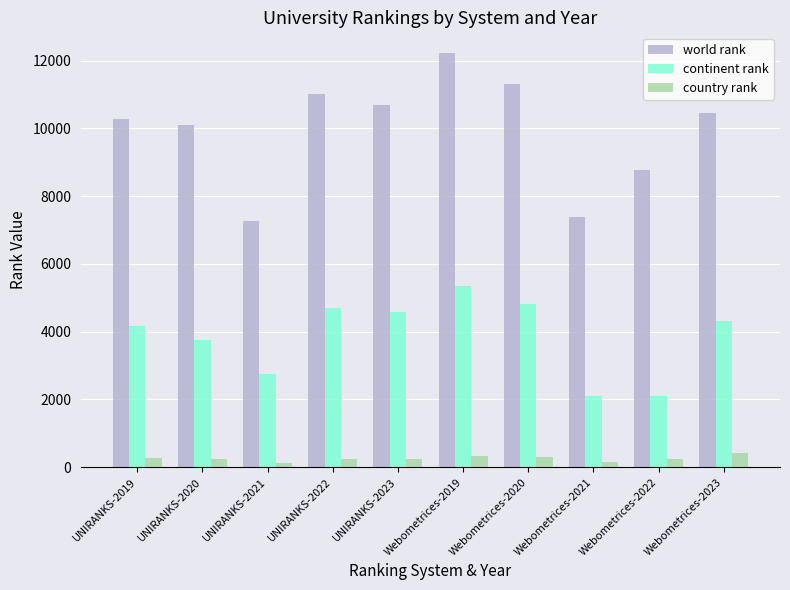

List the series in order of their overall mean, highest first.

world rank, continent rank, country rank